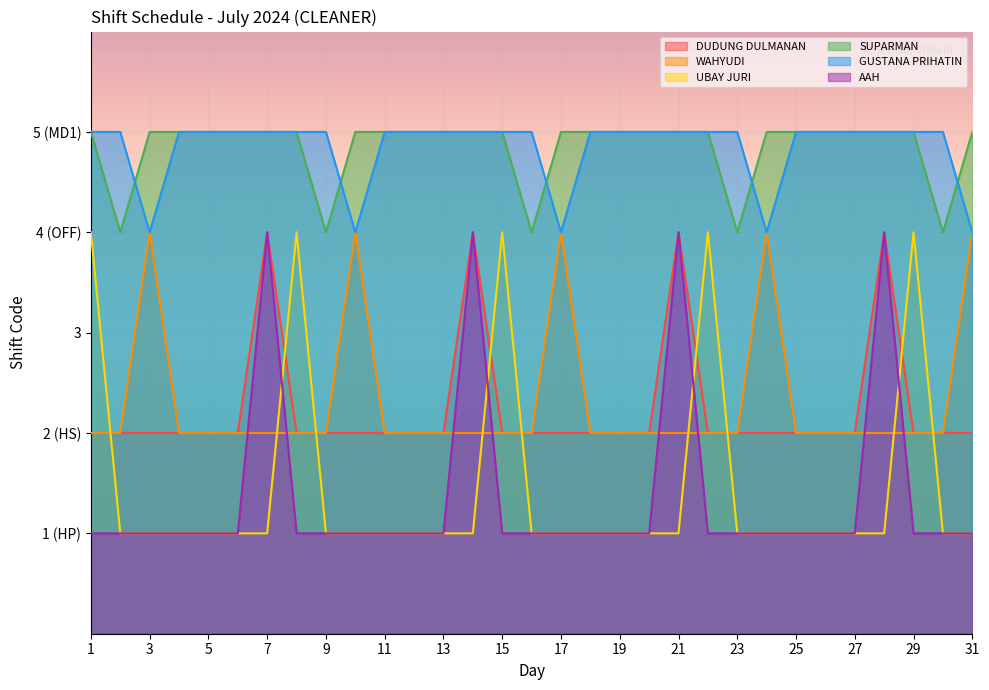

What are all the series names shown in the legend?

DUDUNG DULMANAN, WAHYUDI, UBAY JURI, SUPARMAN, GUSTANA PRIHATIN, AAH